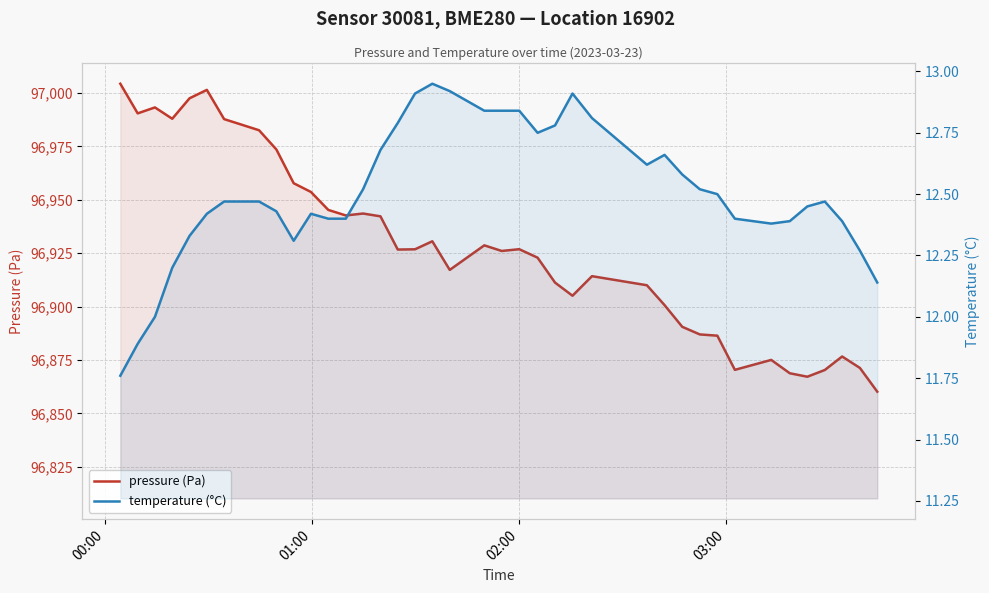

What is the average value of the temperature (°C) series?

12.5